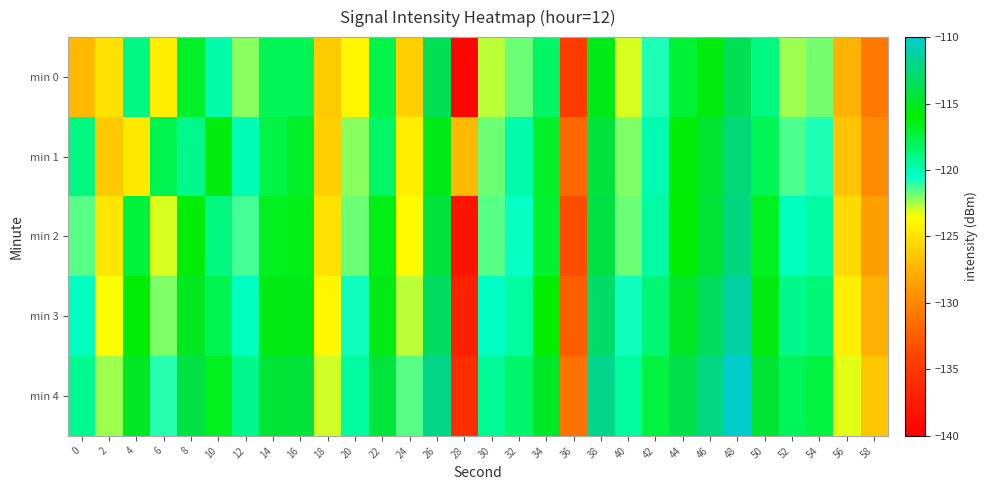

Reading left to right, what are all the values shown in this chart?

min 0: 0=-127.1	2=-125.0	4=-119.0	6=-124.3	8=-117.0	10=-119.8	12=-122.2	14=-117.9	16=-117.9	18=-126.3	20=-123.8	22=-117.7	24=-125.9	26=-113.6	28=-139.5	30=-122.7	32=-121.8	34=-118.3	36=-134.7	38=-115.3	40=-123.1	42=-120.9	44=-117.2	46=-115.7	48=-113.5	50=-118.9	52=-122.4	54=-121.9	56=-127.6	58=-130.9
min 1: 0=-118.8	2=-126.3	4=-124.7	6=-117.8	8=-119.0	10=-115.7	12=-120.1	14=-117.6	16=-117.0	18=-126.0	20=-122.2	22=-118.3	24=-124.3	26=-115.3	28=-127.1	30=-121.8	32=-119.8	34=-117.0	36=-131.9	38=-114.3	40=-122.1	42=-119.9	44=-116.2	46=-114.7	48=-112.5	50=-117.9	52=-121.4	54=-120.9	56=-126.6	58=-129.9
min 2: 0=-121.5	2=-124.8	4=-117.3	6=-123.1	8=-116.2	10=-118.9	12=-121.3	14=-116.7	16=-116.5	18=-125.1	20=-121.8	22=-116.5	24=-123.8	26=-114.3	28=-138.2	30=-121.5	32=-120.6	34=-117.1	36=-133.5	38=-114.1	40=-121.8	42=-119.7	44=-116.0	46=-114.4	48=-112.3	50=-116.7	52=-120.2	54=-119.7	56=-125.4	58=-128.7
min 3: 0=-120.3	2=-123.5	4=-116.1	6=-122.0	8=-115.1	10=-117.8	12=-120.2	14=-115.6	16=-115.4	18=-124.0	20=-120.7	22=-115.4	24=-122.7	26=-113.2	28=-137.1	30=-120.4	32=-119.5	34=-116.0	36=-132.4	38=-113.0	40=-120.7	42=-118.6	44=-114.9	46=-113.3	48=-111.2	50=-115.6	52=-119.1	54=-118.6	56=-124.3	58=-127.6
min 4: 0=-119.2	2=-122.4	4=-115.0	6=-120.9	8=-114.0	10=-116.7	12=-119.1	14=-114.5	16=-114.3	18=-122.9	20=-119.6	22=-114.3	24=-121.6	26=-112.1	28=-136.0	30=-119.3	32=-118.4	34=-114.9	36=-131.3	38=-111.9	40=-119.6	42=-117.5	44=-113.8	46=-112.2	48=-110.1	50=-114.5	52=-118.0	54=-117.5	56=-123.2	58=-126.5